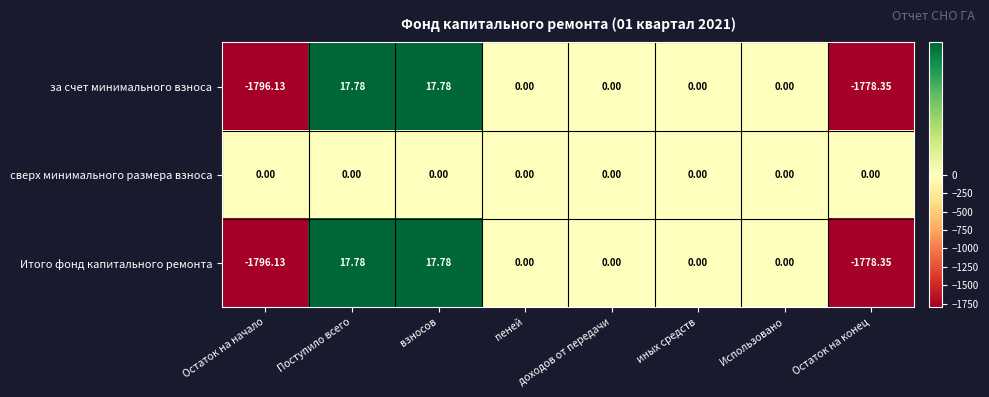

What is the smallest value displayed?

-1796.1